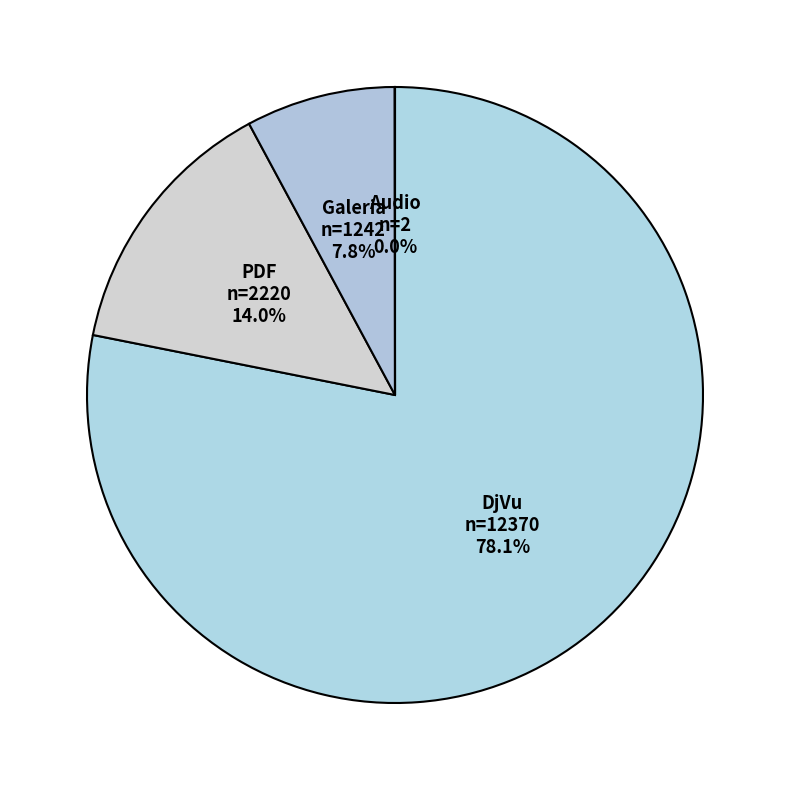

To the nearest percent, what is the average slice percentage?

25%